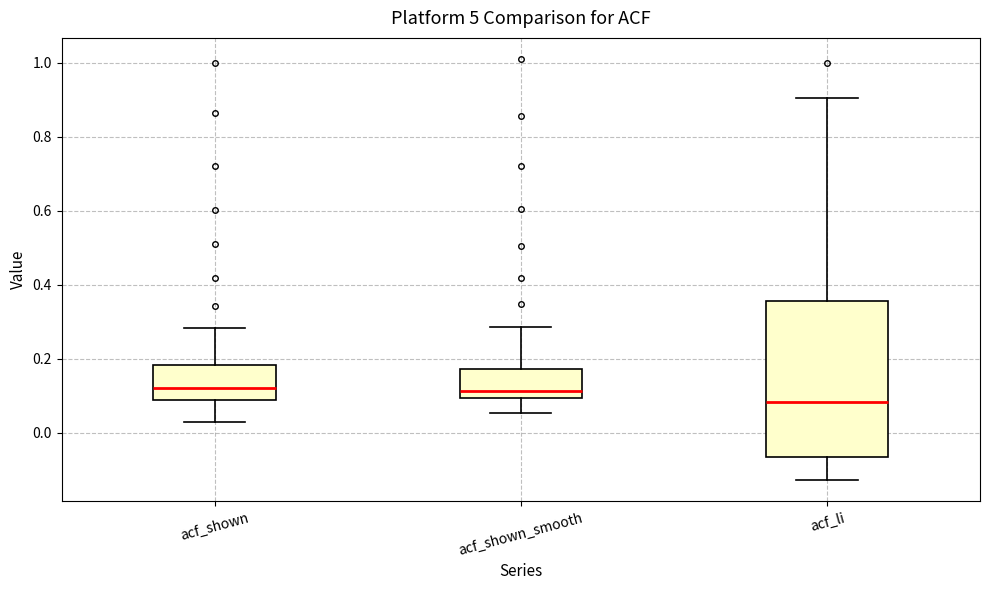

Reading left to right, transcribe this box plot: for each box, give where its median line is, the range the box spans, and where its two whiskers end, as read against the y-axis. The values are not printed on the chart, so give them approximately, as read against the axis.

acf_shown: median 0.12, box 0.08 to 0.18, whiskers 0.02 to 0.28
acf_shown_smooth: median 0.12, box 0.10 to 0.18, whiskers 0.06 to 0.28
acf_li: median 0.08, box -0.06 to 0.36, whiskers -0.12 to 0.90